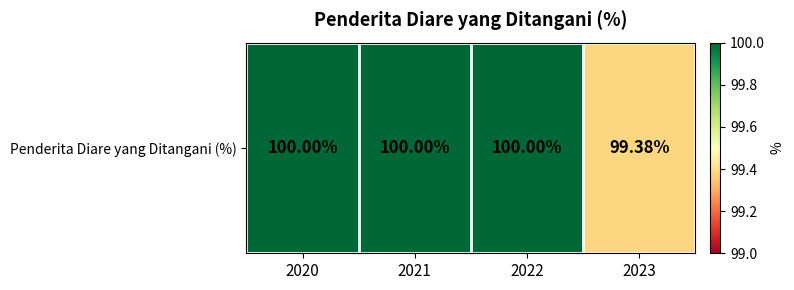

Which label corresponds to the largest value in the chart?

2020